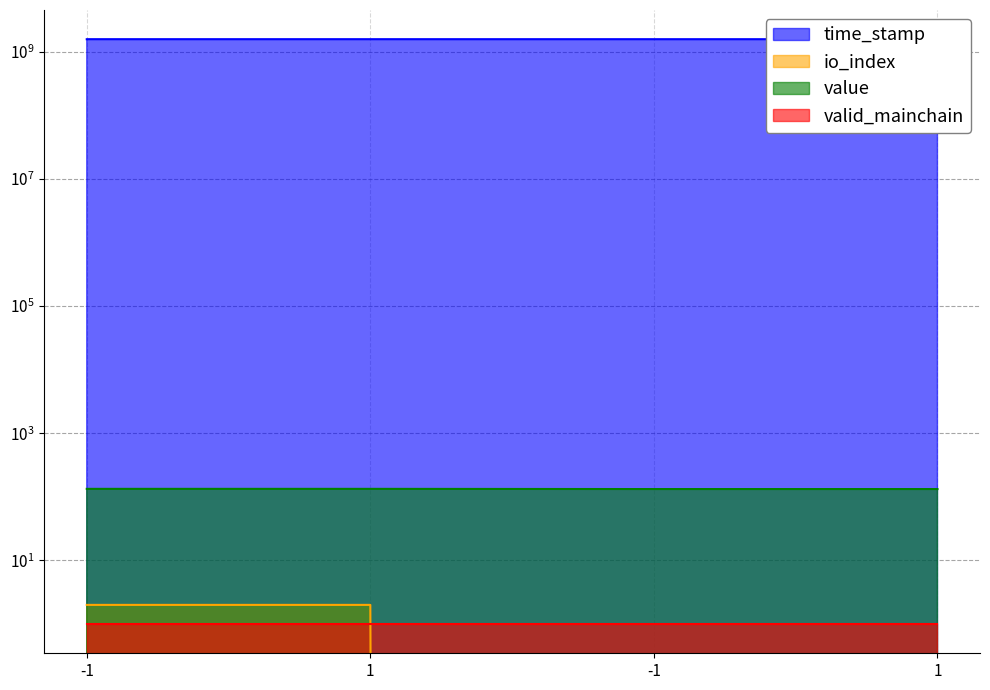

True or false: value and io_index intersect in this chart.

False